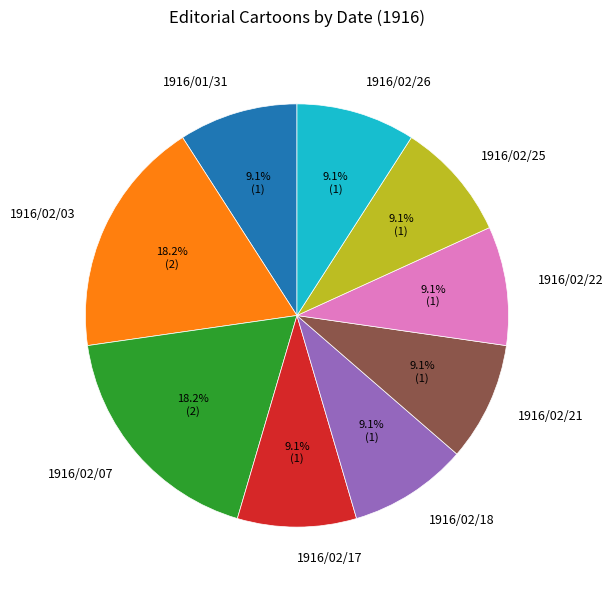

Is the sum of 1916/01/31 and 1916/02/18 greater than half?

No